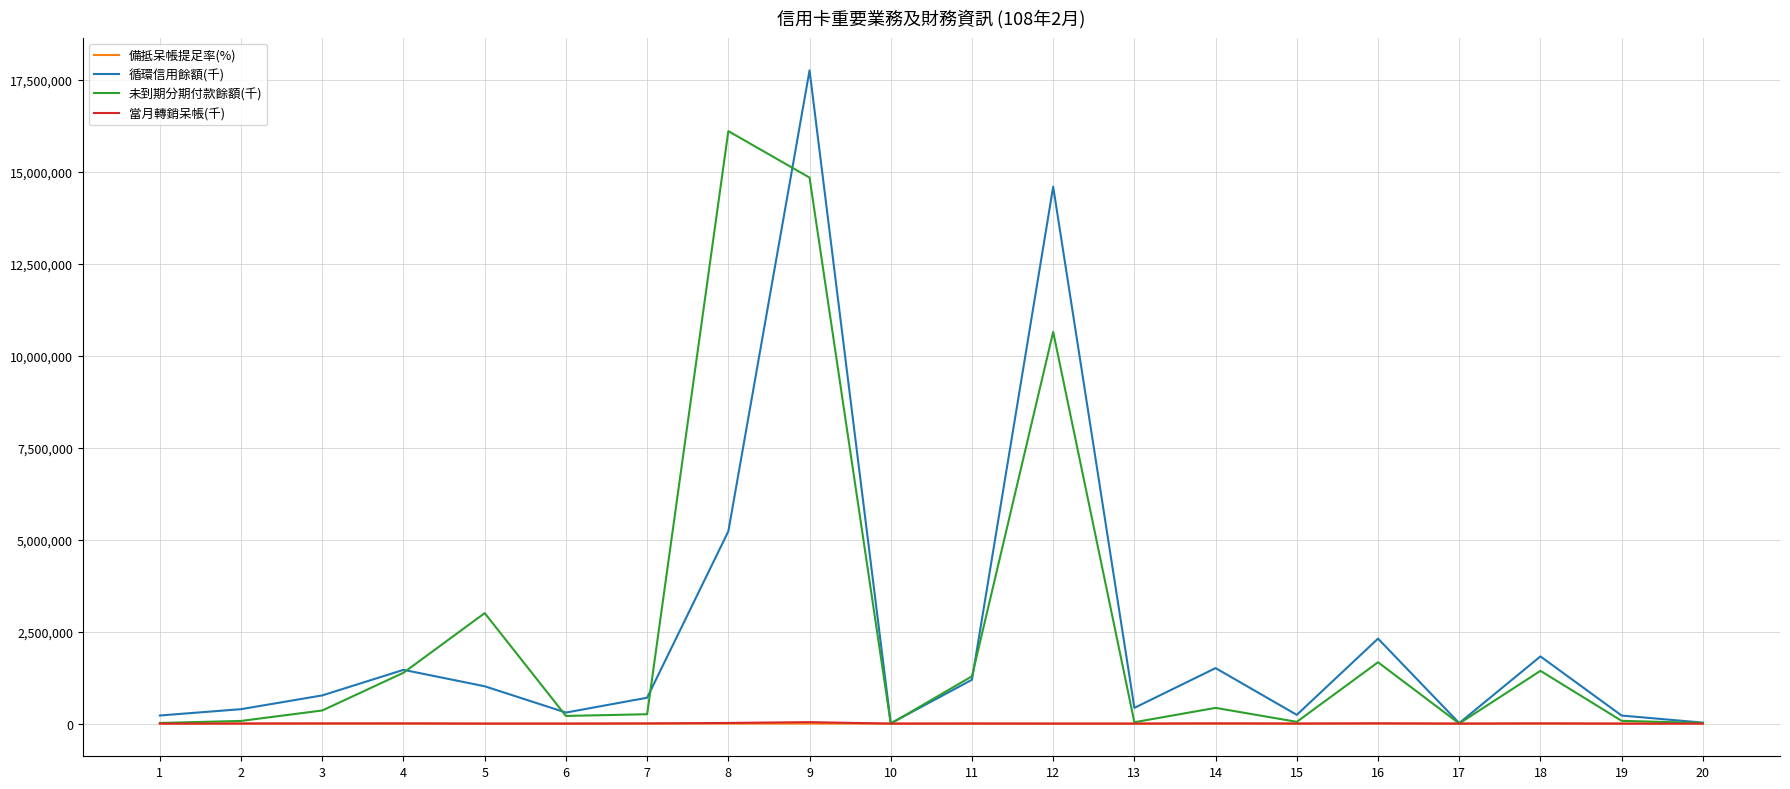

What is the maximum value shown in the chart?

17761883.0